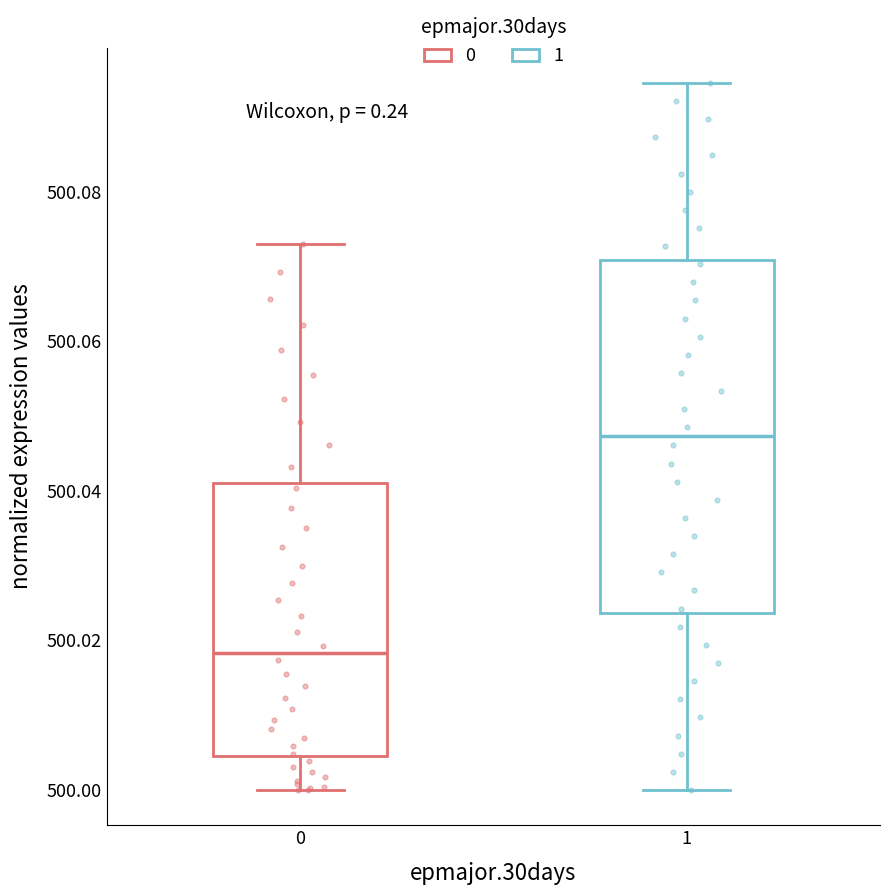

Where does the upper whisker of the box at x = 1 end on the y-axis? The values are not printed on the chart, so give them approximately, as read against the axis.

500.094